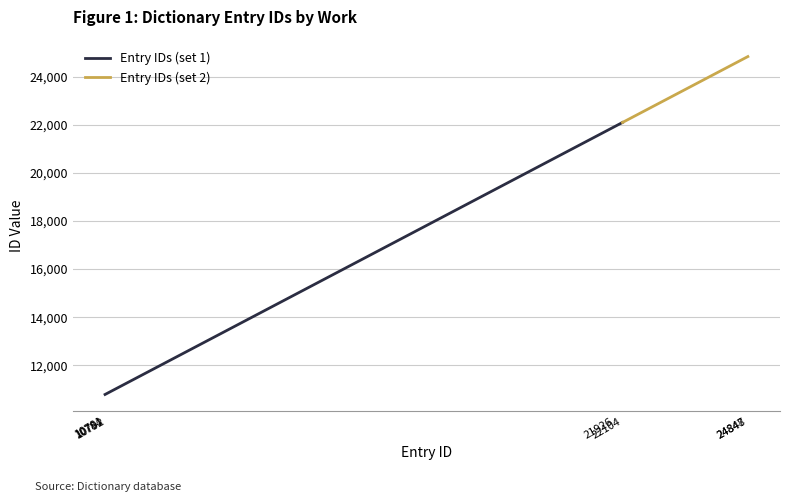

The value at 5088 is 5037. True or false?

False